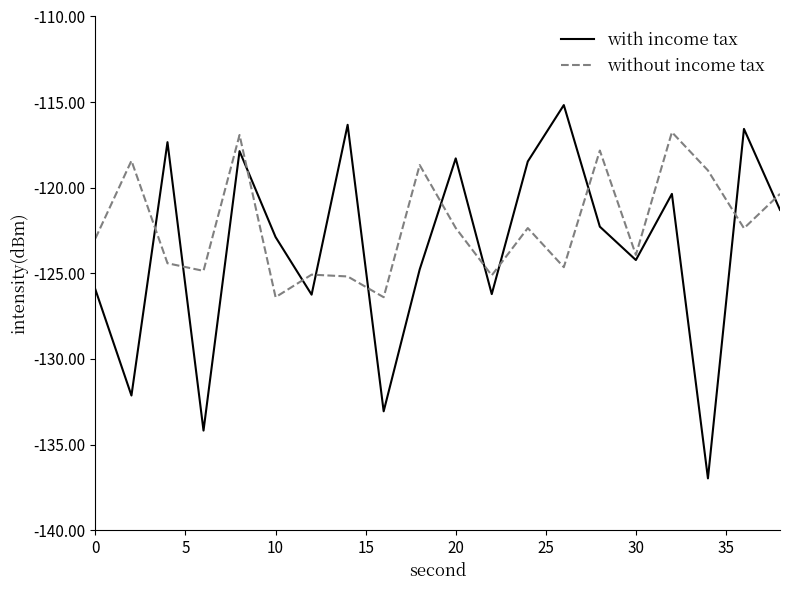

Which series has the largest range (max minus min)?

with income tax